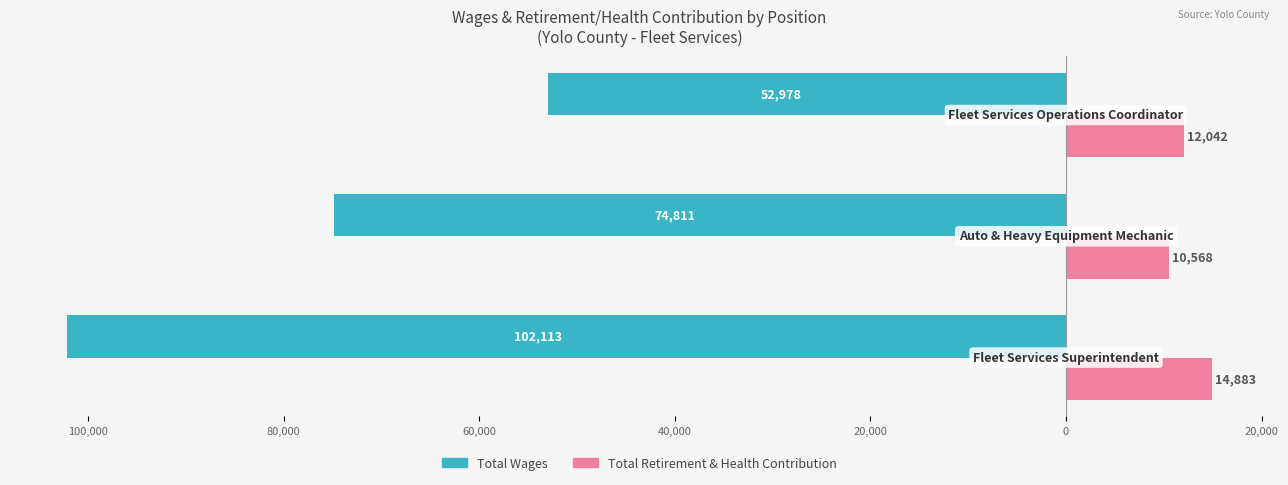

Which series has the widest spread of values?

Total Wages